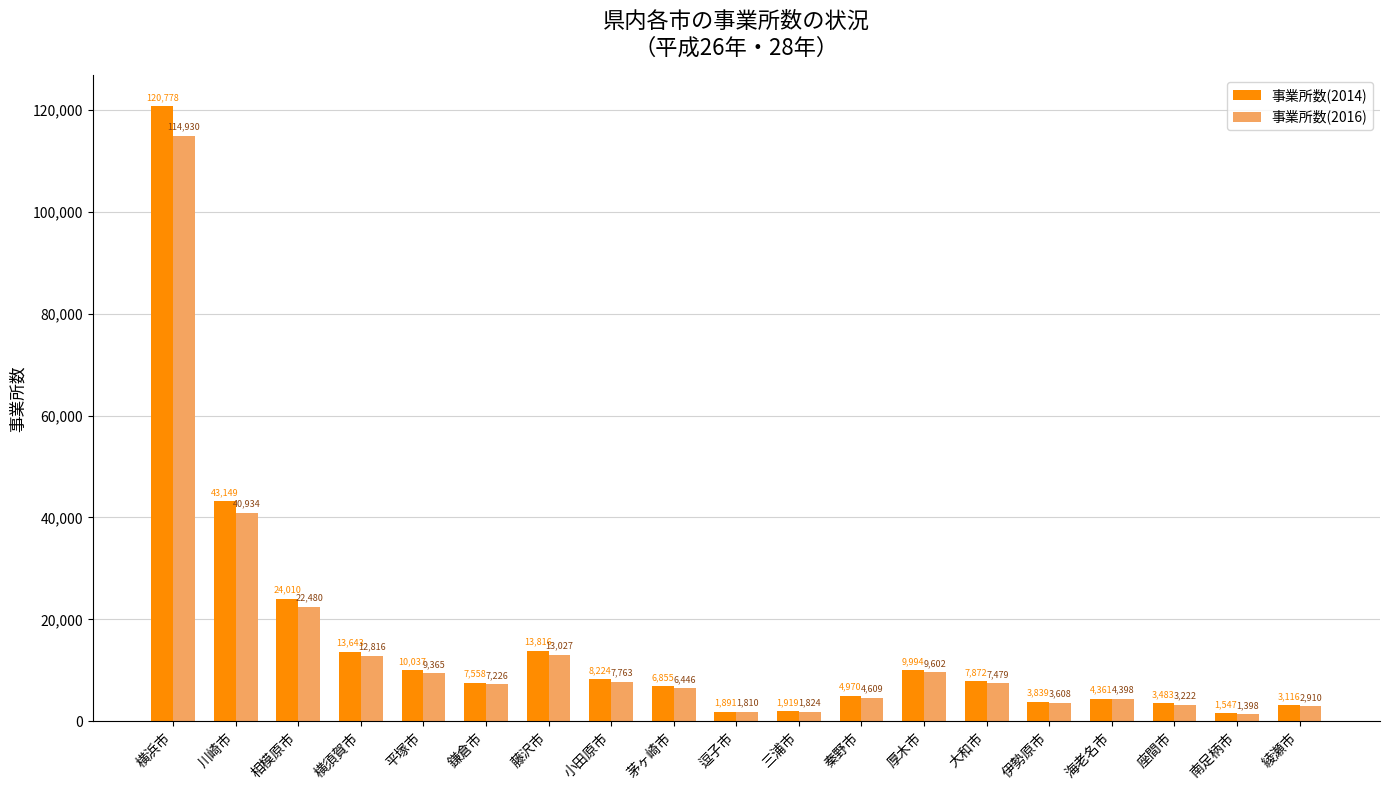

Reading left to right, extract all data points from this chart.

事業所数(2014): 横浜市=120778	川崎市=43149	相模原市=24010	横須賀市=13643	平塚市=10037	鎌倉市=7558	藤沢市=13816	小田原市=8224	茅ヶ崎市=6855	逗子市=1891	三浦市=1919	秦野市=4970	厚木市=9994	大和市=7872	伊勢原市=3839	海老名市=4361	座間市=3483	南足柄市=1547	綾瀬市=3116
事業所数(2016): 横浜市=114930	川崎市=40934	相模原市=22480	横須賀市=12816	平塚市=9365	鎌倉市=7226	藤沢市=13027	小田原市=7763	茅ヶ崎市=6446	逗子市=1810	三浦市=1824	秦野市=4609	厚木市=9602	大和市=7479	伊勢原市=3608	海老名市=4398	座間市=3222	南足柄市=1398	綾瀬市=2910